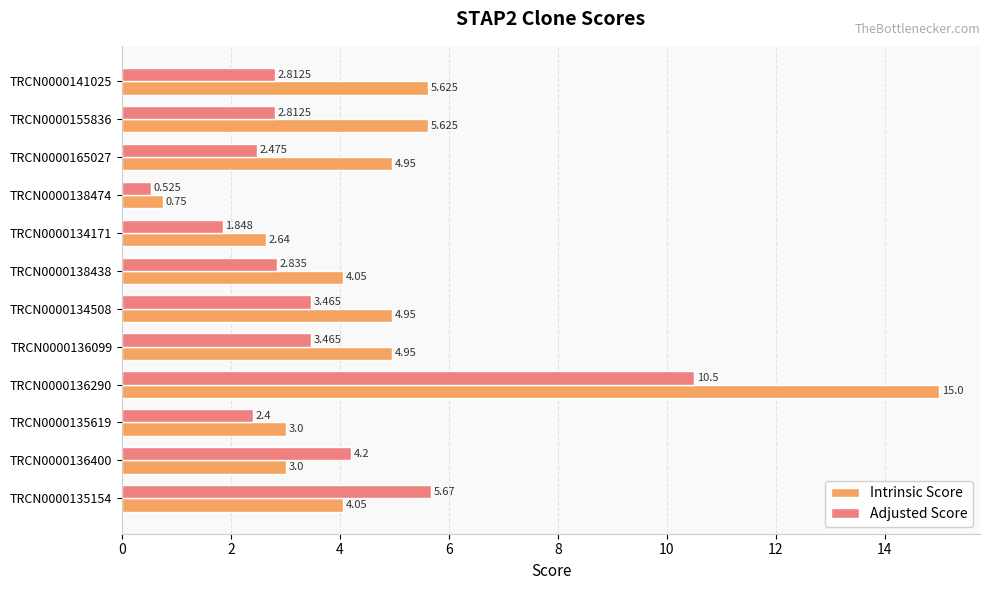

List the series in order of their peak value, lowest first.

Adjusted Score, Intrinsic Score